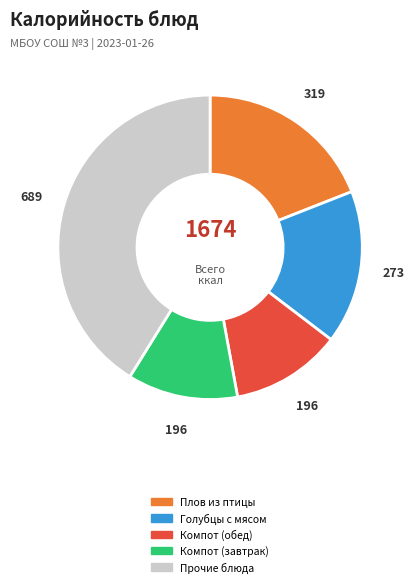

Is there a majority slice in this chart?

No